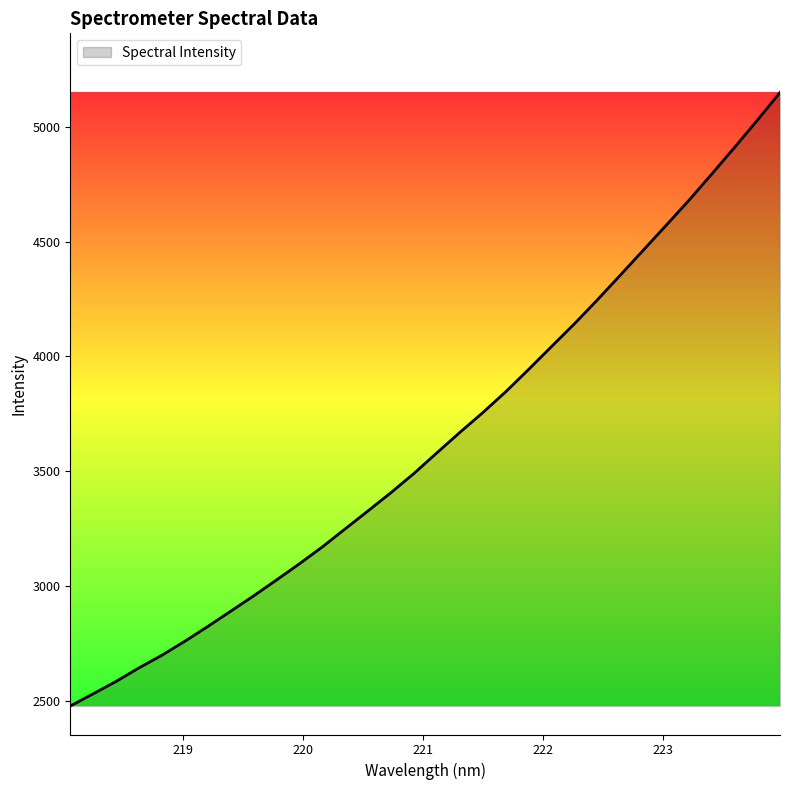

What is the smallest value displayed?

2479.3